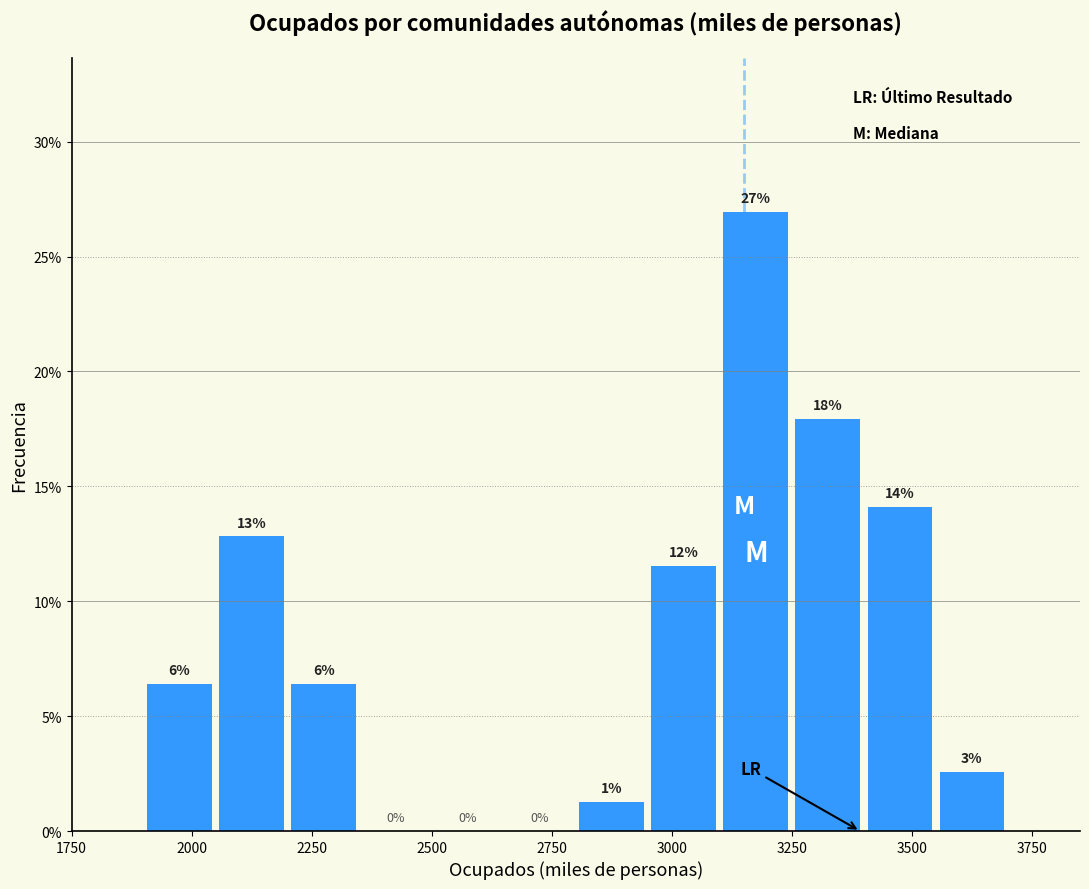

Around what value on the x-axis is the tallest bar? Give the approximate position of its centre, as read against the axis.

3200